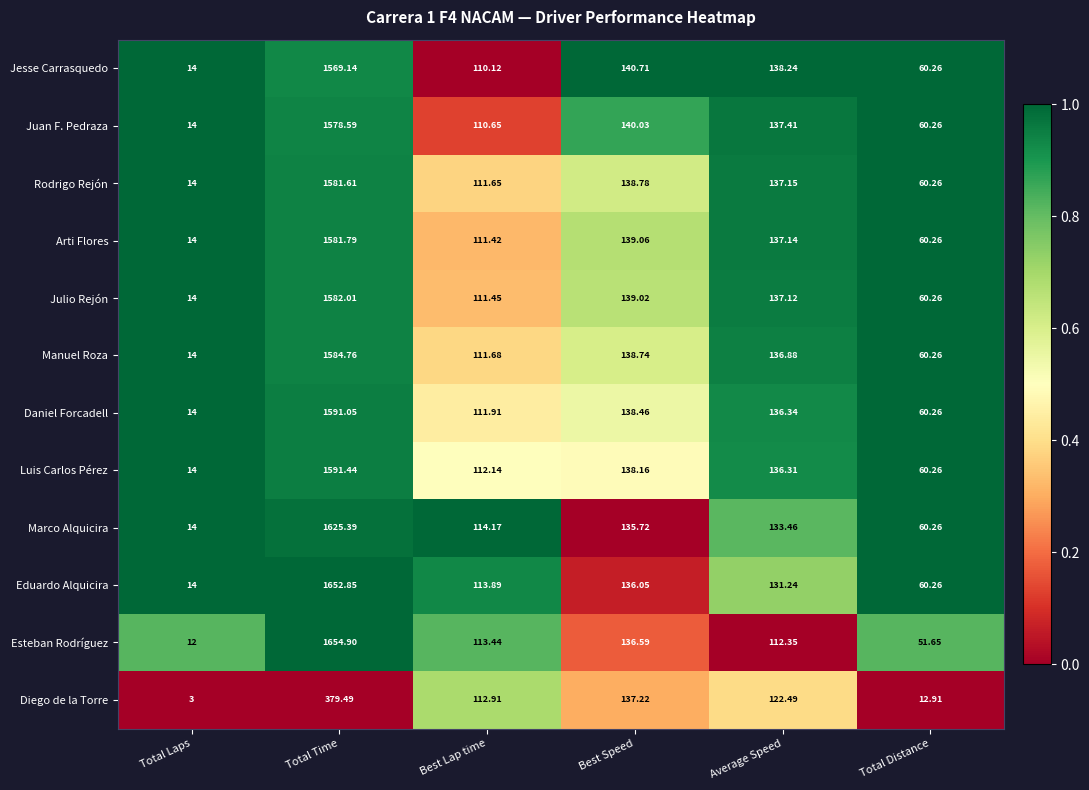

List the series in order of their peak value, highest first.

Esteban Rodríguez, Eduardo Alquicira, Marco Alquicira, Luis Carlos Pérez, Daniel Forcadell, Manuel Roza, Julio Rejón, Arti Flores, Rodrigo Rejón, Juan F. Pedraza, Jesse Carrasquedo, Diego de la Torre